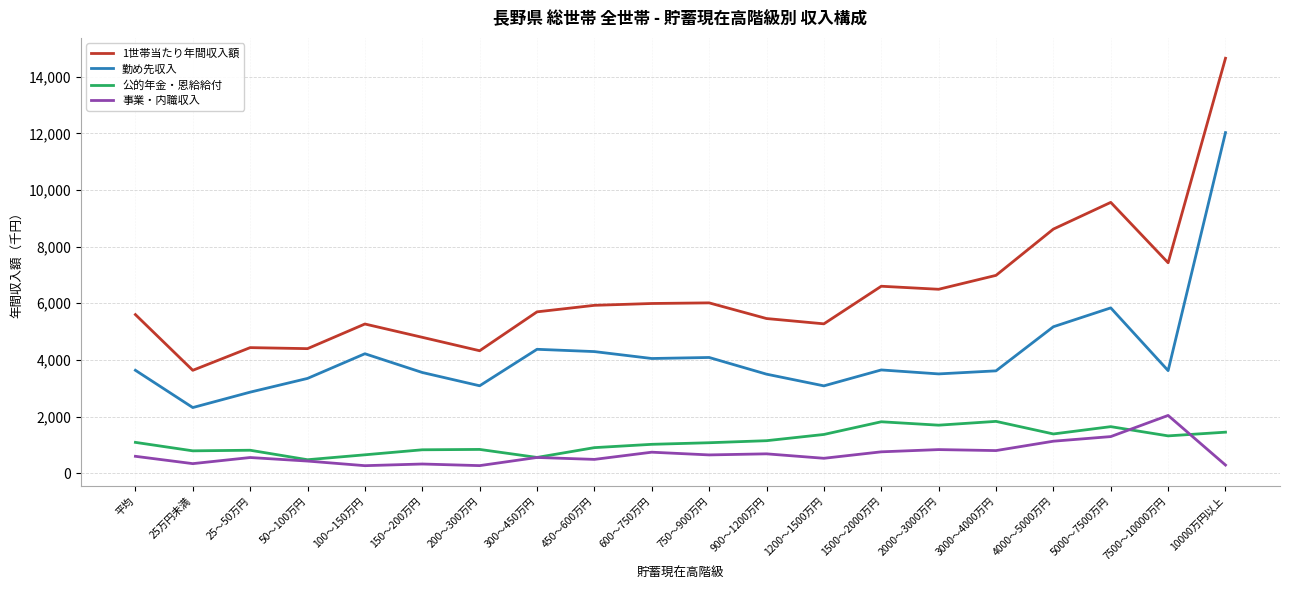

At how many categories does at least one series exceed 4041?

19